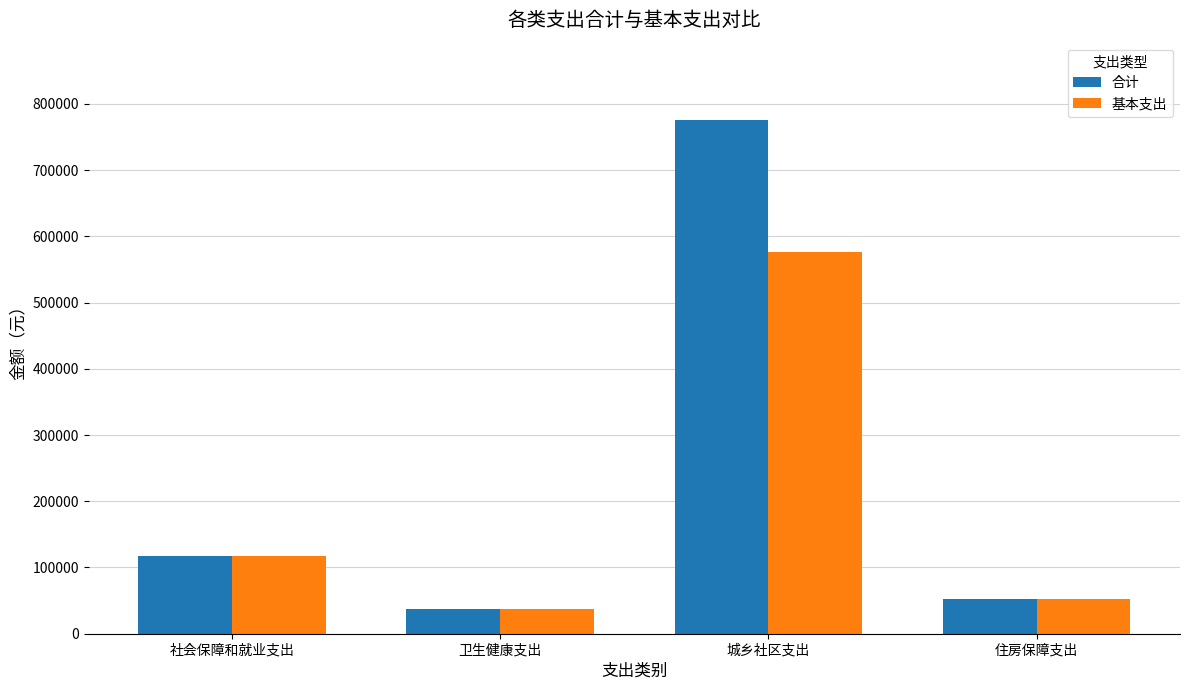

What is the label of the 3rd bar from the left?

城乡社区支出